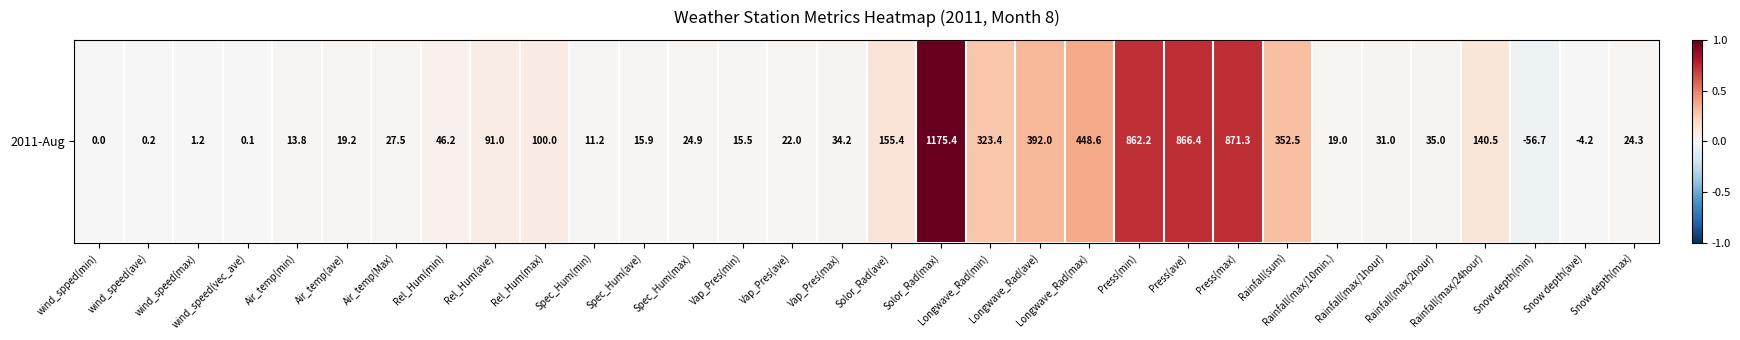

What is the difference between the values at Solor_Rad(max) and Air_temp(ave)?

1.0